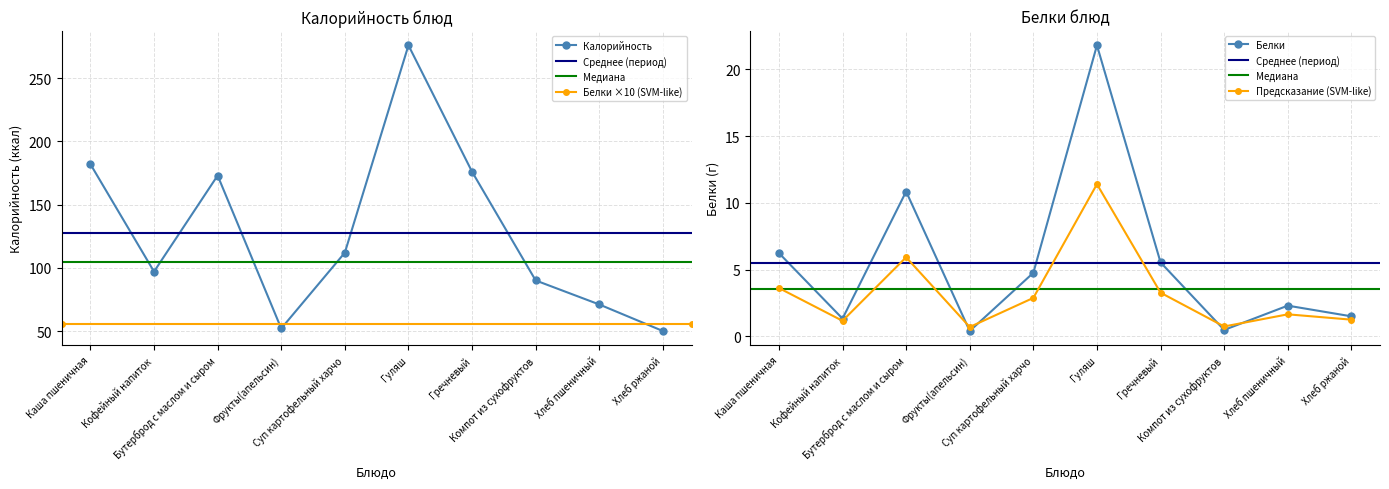

What is the value of the Белки point at the 10th from the left?

1.5